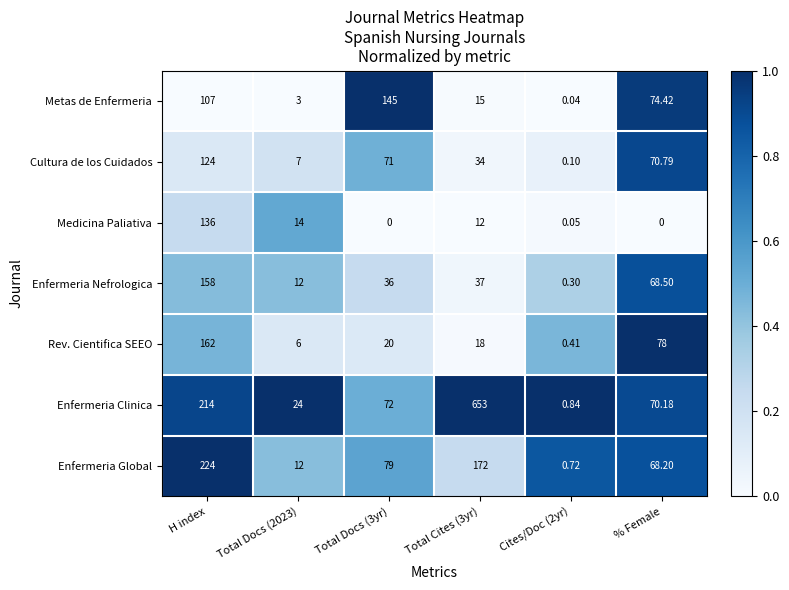

Between H index and % Female, which series saw the biggest shift?

Enfermeria Global